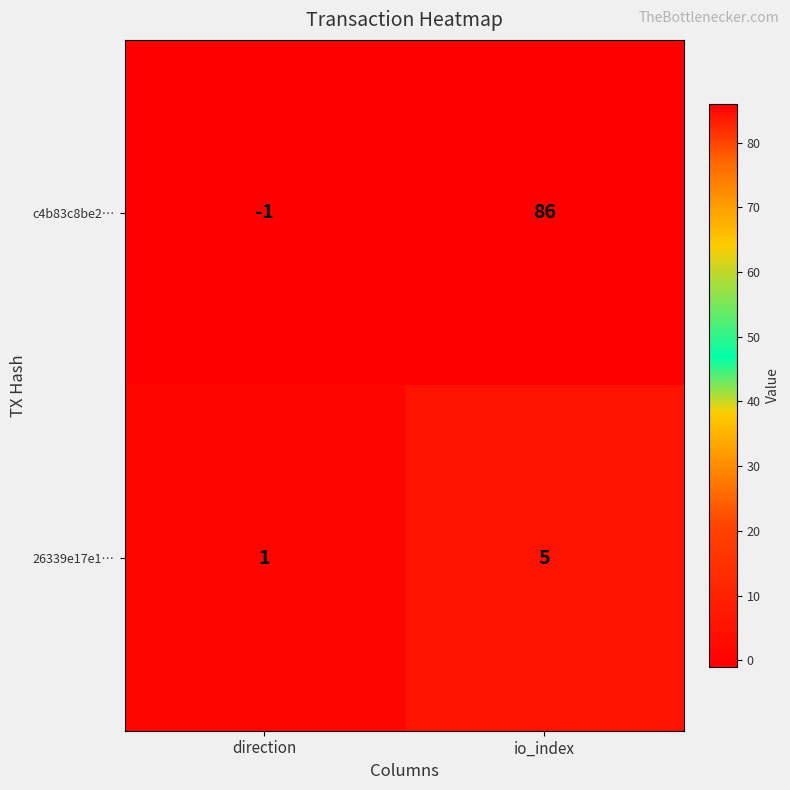

What is the sum of all c4b83c8be2… values?

85